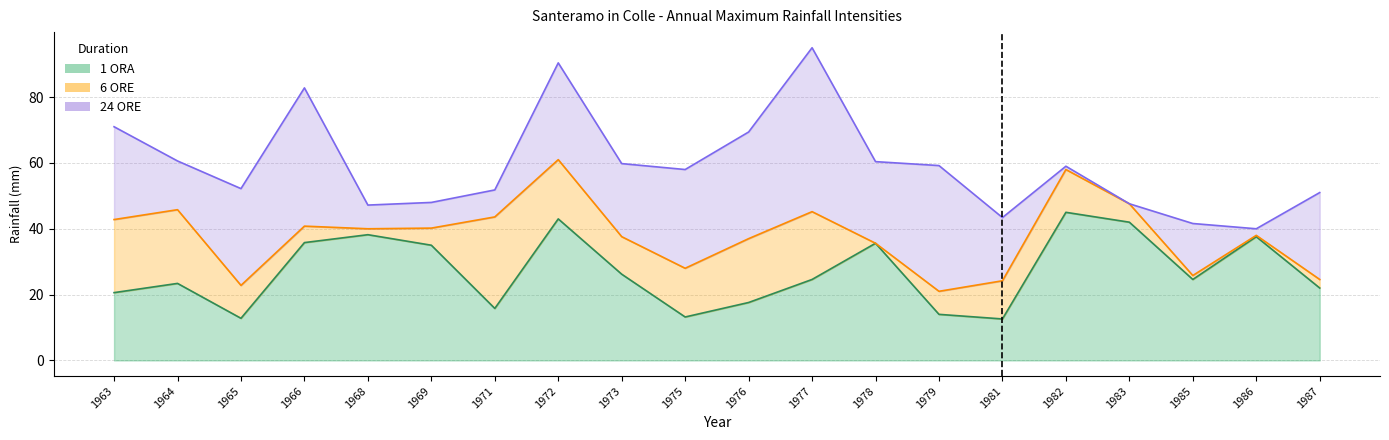

What is the difference between the maximum and minimum values in the 24 ORE series?

55.0